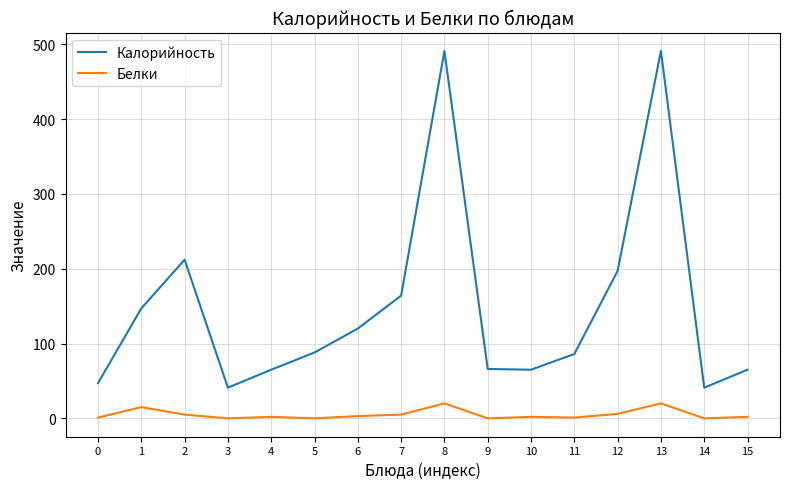

What is the difference between the maximum and minimum values in the Белки series?

20